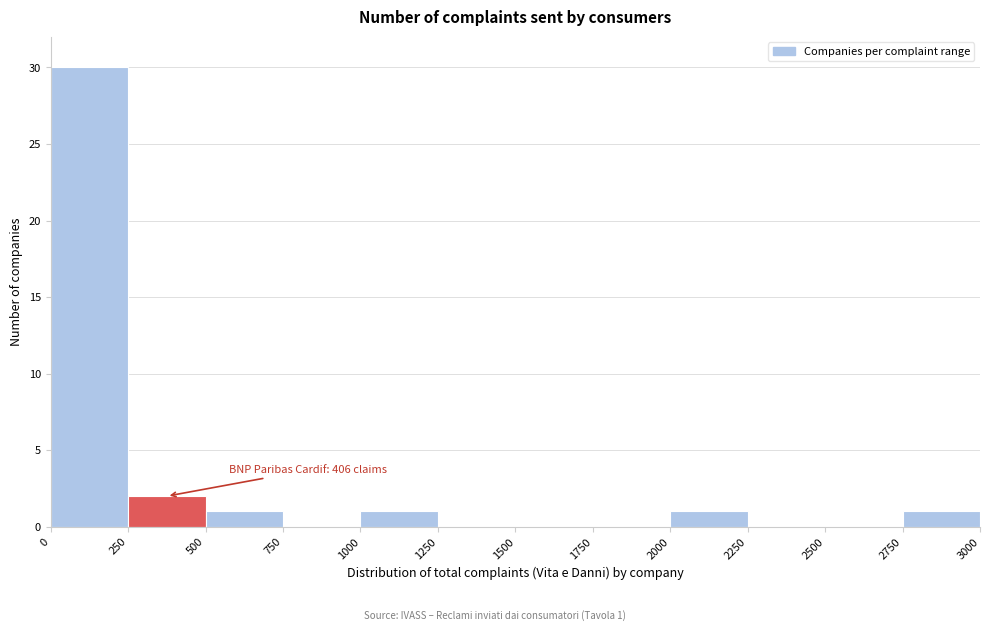

Which range on the x-axis has the tallest bar?

0 to 250